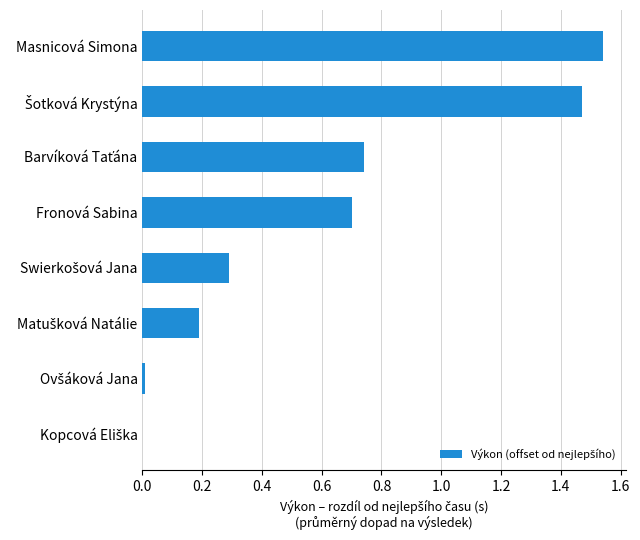

What is the sum of all values?

4.9